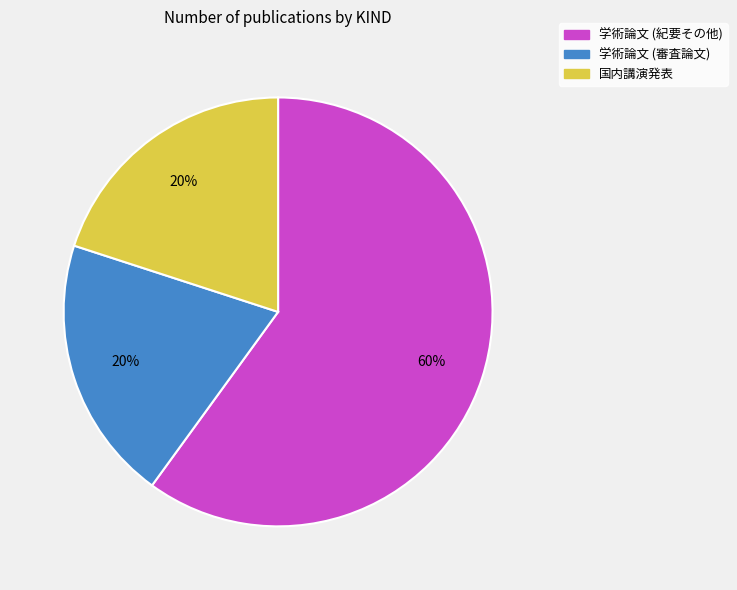

To the nearest percent, what percentage of the pie is 学術論文 (紀要その他)?

60%